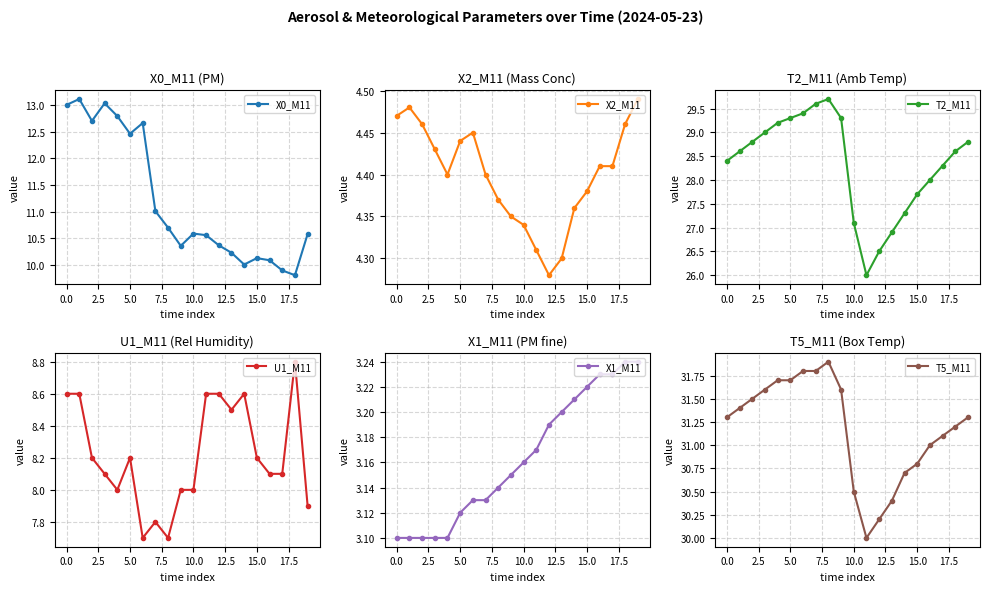

What is the approximate value of X2_M11 at 11?

4.3